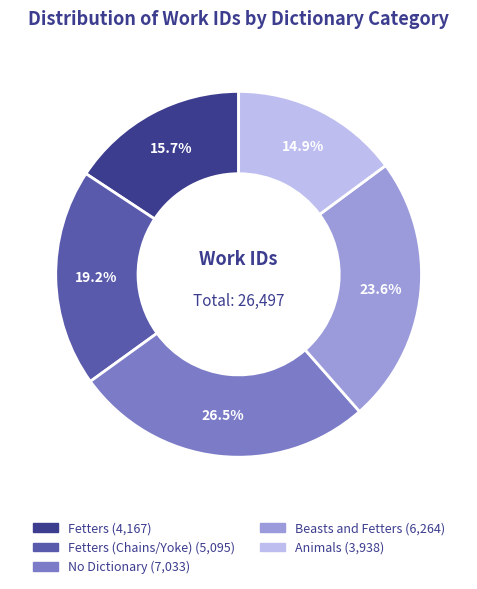

Is there any slice that represents more than half of the pie?

No